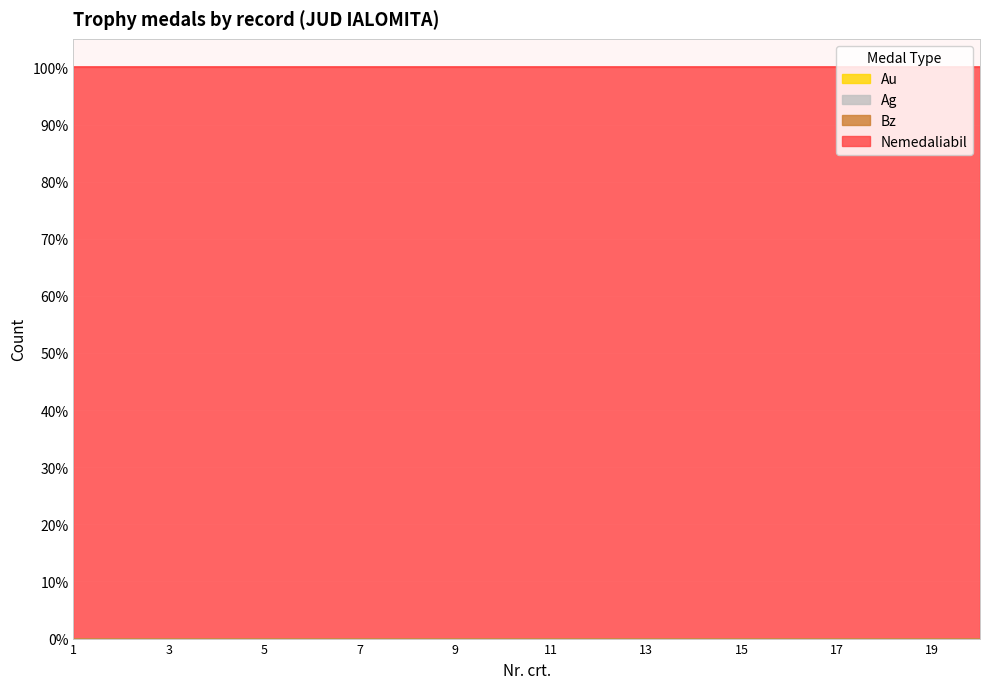

How many categories are shown in the chart?

20